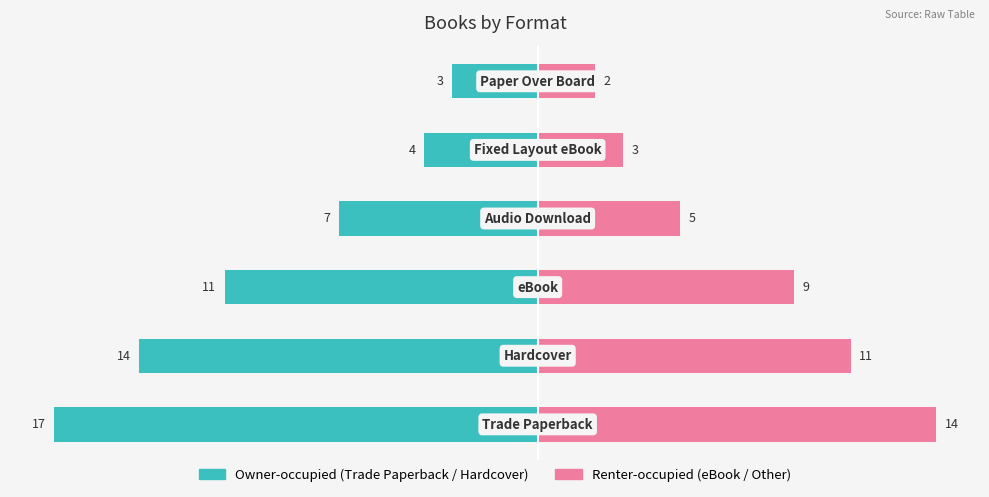

Is it true that Trade Paperback equals -2 at 4?

False